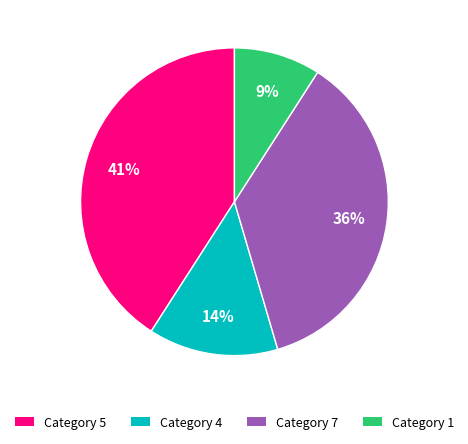

Count the number of slices in the pie.

4